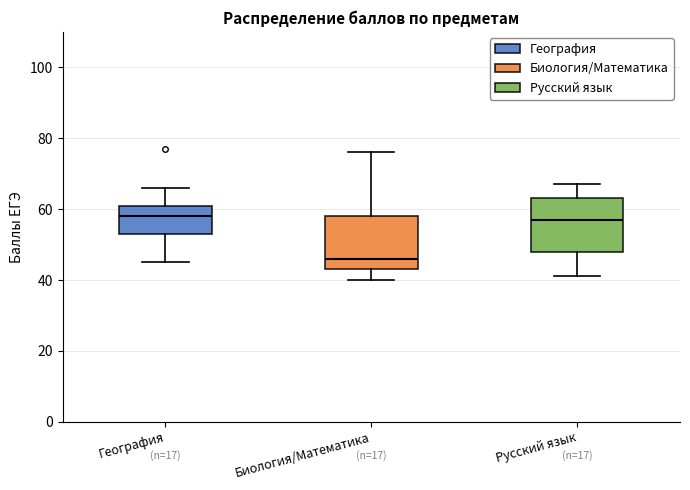

Where does the lower whisker of the box for География end on the y-axis? The values are not printed on the chart, so give them approximately, as read against the axis.

46